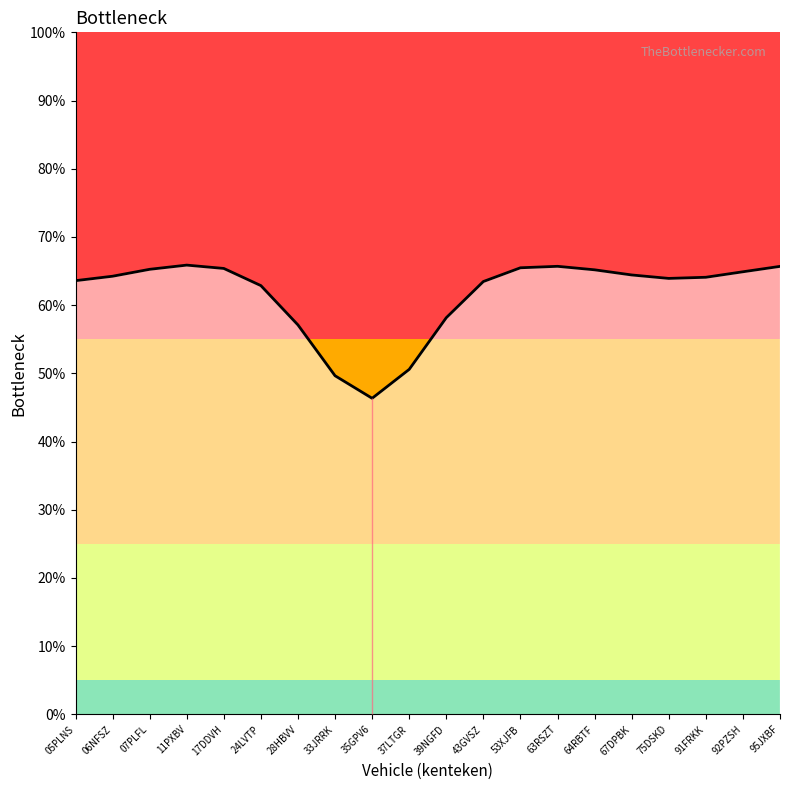

What is the average value?

0.6